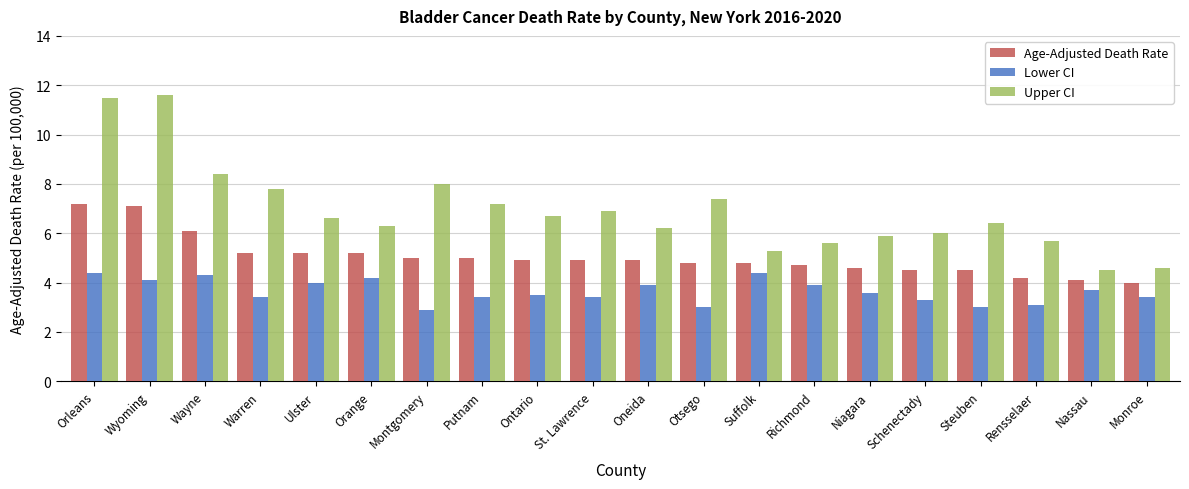

What is the maximum value shown in the chart?

11.6